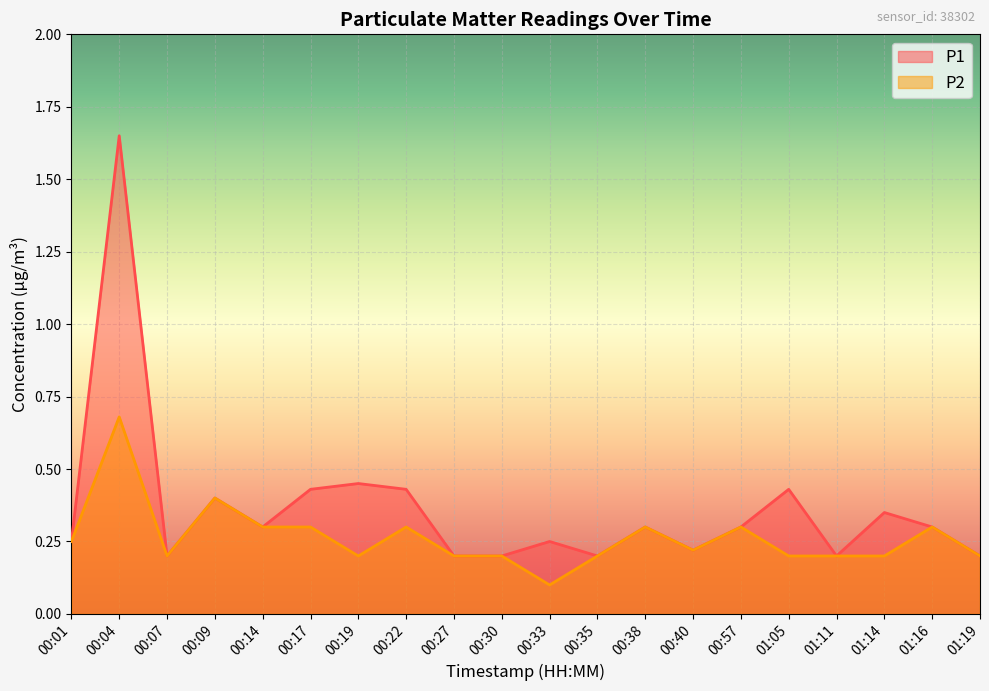

What is the label of the 8th point from the left?

00:22